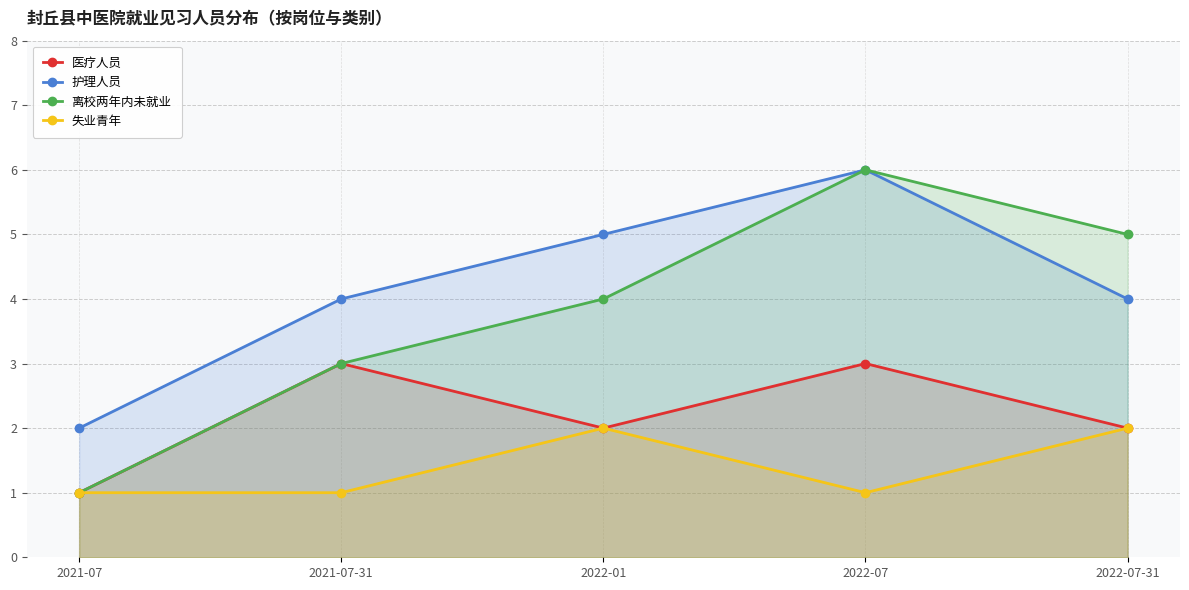

Read the 护理人员 value at 2021-07-31.

4